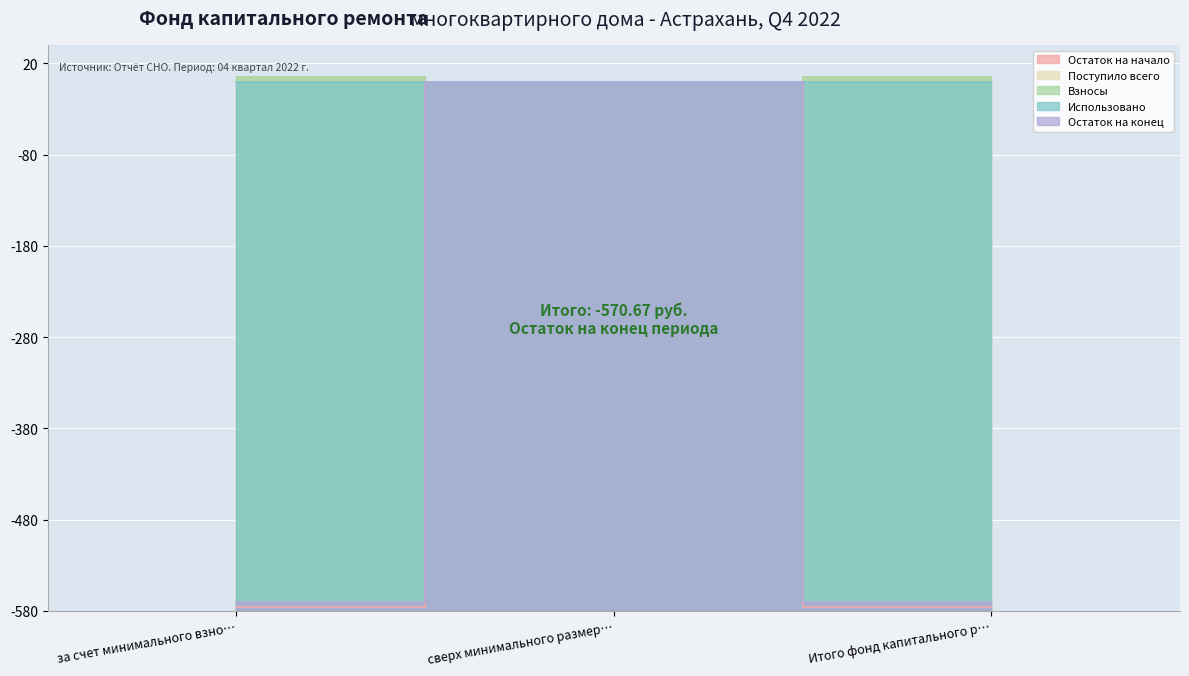

Which has a higher value, Итого фонд капитального р… or сверх минимального размер…?

сверх минимального размер…